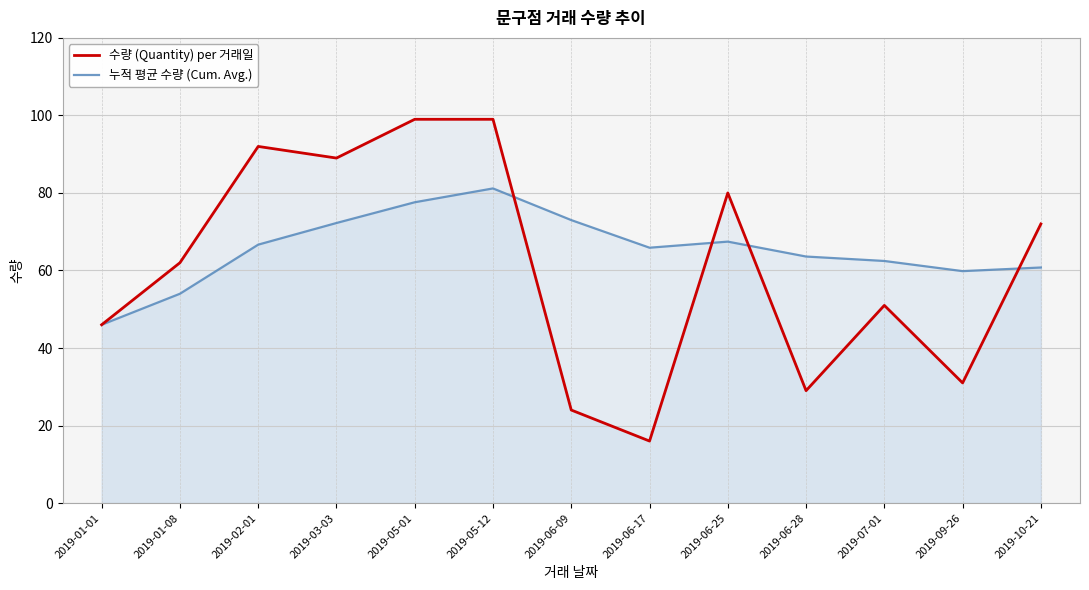

Where is the first local maximum for 수량 (Quantity) per 거래일?

2019-02-01